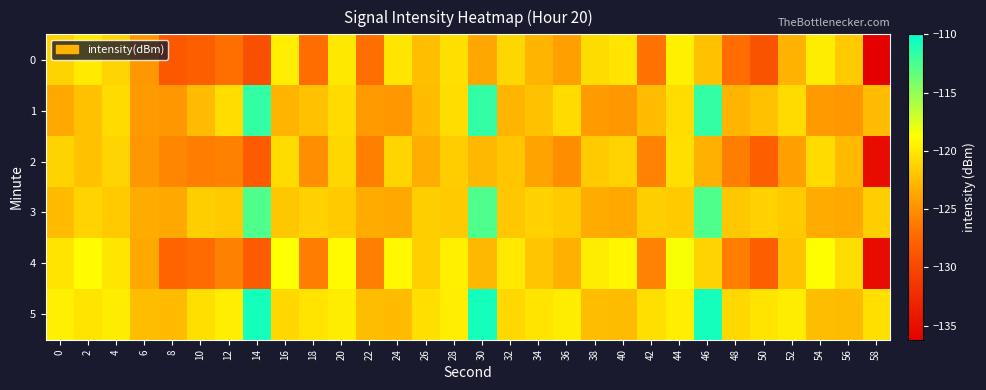

Reading left to right, list all the values displayed in this chart.

0: 0=-121.3	2=-119.9	4=-121.2	6=-124.6	8=-128.6	10=-128.1	12=-126.9	14=-129.4	16=-119.7	18=-127.1	20=-120.0	22=-127.0	24=-120.1	26=-122.4	28=-120.5	30=-123.8	32=-121.0	34=-123.0	36=-124.2	38=-120.7	40=-120.2	42=-126.8	44=-119.5	46=-122.2	48=-127.1	50=-129.0	52=-123.1	54=-119.8	56=-121.7	58=-136.2
1: 0=-123.6	2=-122.2	4=-120.8	6=-124.5	8=-124.6	10=-122.5	12=-120.7	14=-111.8	16=-122.9	18=-122.3	20=-120.8	22=-124.5	24=-124.6	26=-122.5	28=-120.7	30=-111.8	32=-122.9	34=-122.3	36=-120.8	38=-124.5	40=-124.6	42=-122.5	44=-120.7	46=-111.8	48=-122.9	50=-122.3	52=-120.8	54=-124.5	56=-124.6	58=-122.5
2: 0=-121.3	2=-122.2	4=-121.2	6=-124.6	8=-125.6	10=-126.1	12=-125.9	14=-128.4	16=-120.7	18=-125.1	20=-121.0	22=-126.0	24=-121.1	26=-123.4	28=-121.5	30=-122.8	32=-122.0	34=-124.0	36=-125.2	38=-121.7	40=-121.2	42=-125.8	44=-120.5	46=-123.2	48=-126.1	50=-128.0	52=-124.1	54=-120.8	56=-122.7	58=-135.2
3: 0=-122.6	2=-121.2	4=-121.8	6=-123.5	8=-123.6	10=-121.5	12=-121.7	14=-112.8	16=-121.9	18=-121.3	20=-121.8	22=-123.5	24=-123.6	26=-121.5	28=-121.7	30=-112.8	32=-121.9	34=-121.3	36=-121.8	38=-123.5	40=-123.6	42=-121.5	44=-121.7	46=-112.8	48=-121.9	50=-121.3	52=-121.8	54=-123.5	56=-123.6	58=-121.5
4: 0=-120.3	2=-118.9	4=-120.2	6=-123.6	8=-127.6	10=-127.1	12=-125.9	14=-128.4	16=-118.7	18=-126.1	20=-119.0	22=-126.0	24=-119.1	26=-121.4	28=-119.5	30=-122.8	32=-120.0	34=-122.0	36=-123.2	38=-119.7	40=-119.2	42=-125.8	44=-118.5	46=-121.2	48=-126.1	50=-128.0	52=-122.1	54=-118.8	56=-120.7	58=-135.2
5: 0=-119.6	2=-120.2	4=-119.8	6=-122.5	8=-122.6	10=-120.5	12=-119.7	14=-110.8	16=-120.9	18=-120.3	20=-119.8	22=-122.5	24=-122.6	26=-120.5	28=-119.7	30=-110.8	32=-120.9	34=-120.3	36=-119.8	38=-122.5	40=-122.6	42=-120.5	44=-119.7	46=-110.8	48=-120.9	50=-120.3	52=-119.8	54=-122.5	56=-122.6	58=-120.5